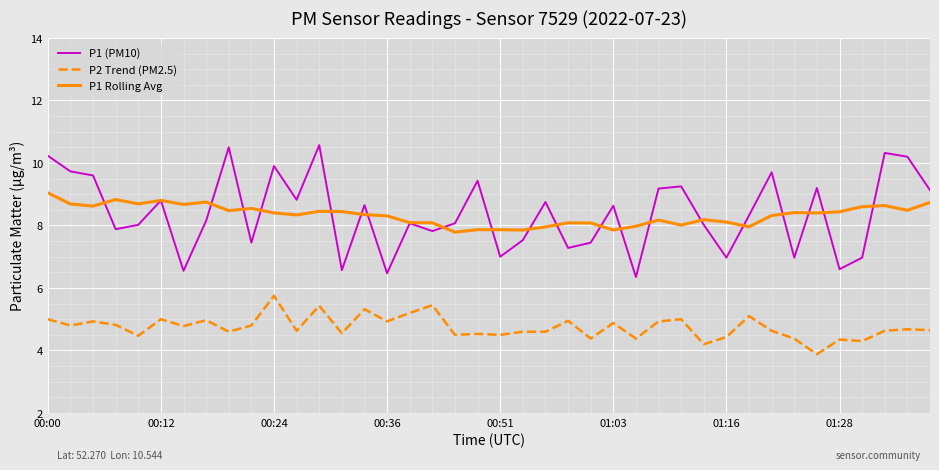

What is the average value of the P1 (PM10) series?

8.4